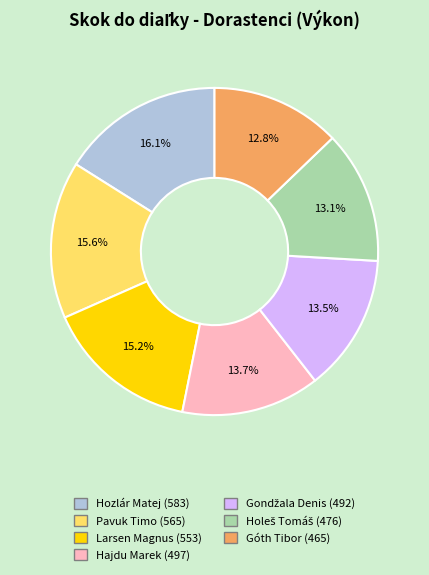

True or false: Hajdu Marek accounts for 7% of the total.

False